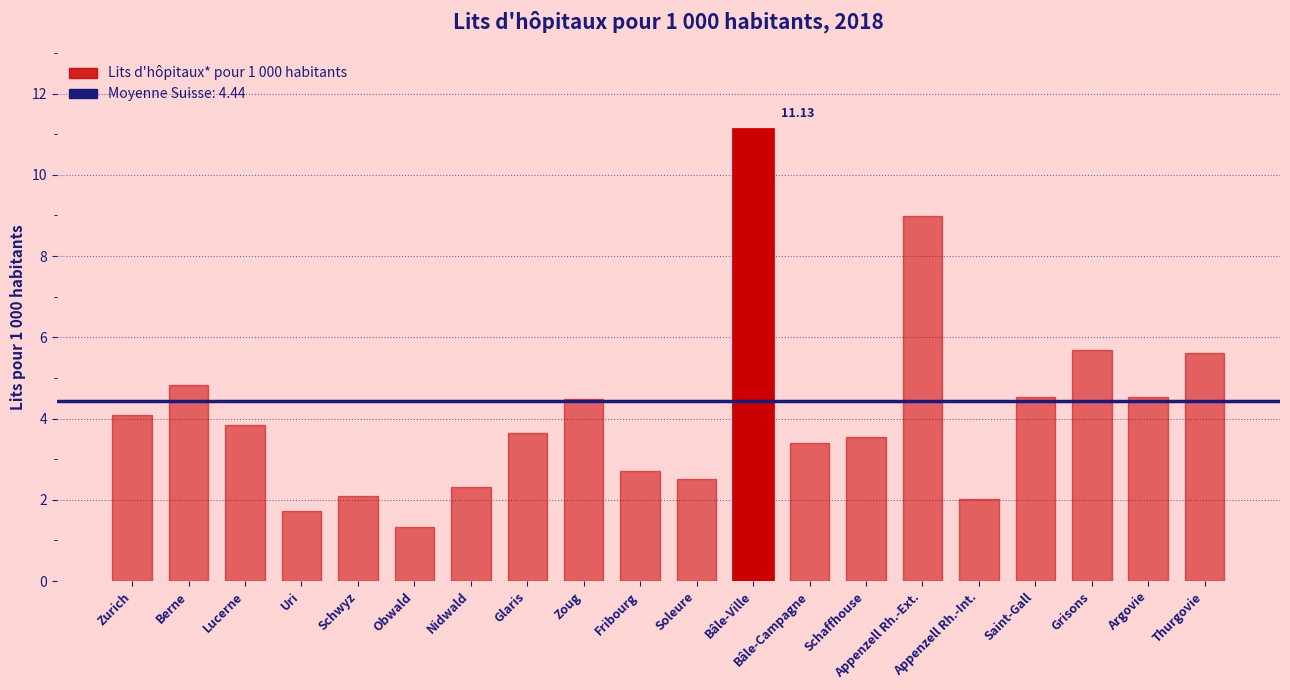

Are the bars horizontal?

No